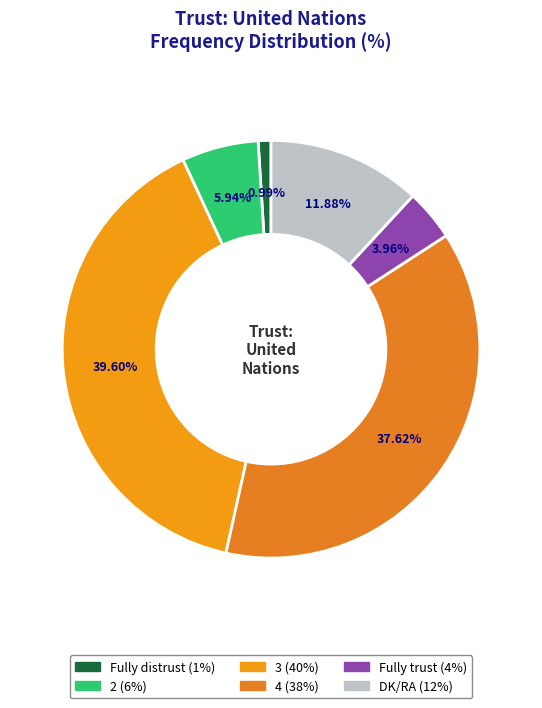

What percentage is NOT represented by 4?

62.4%